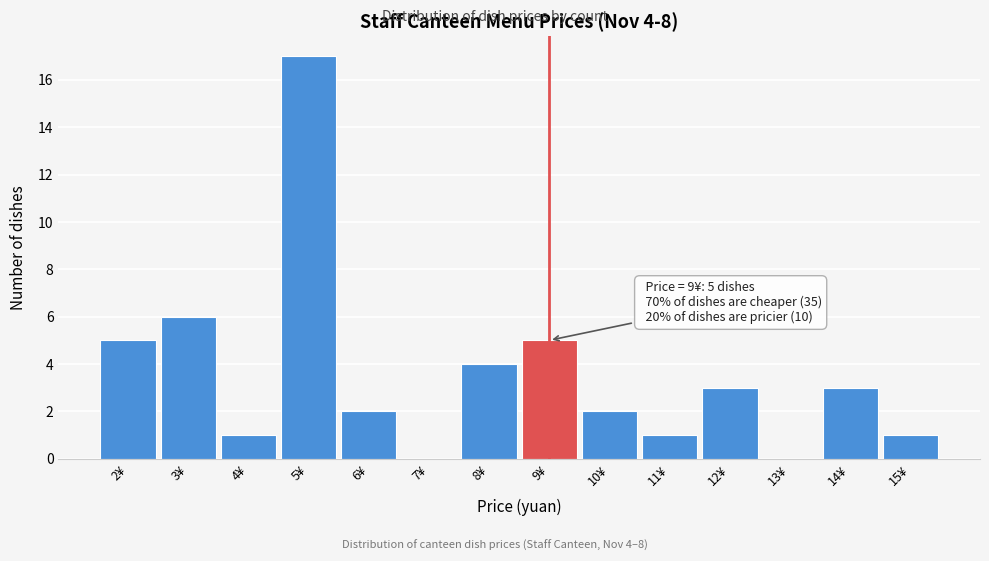

Which range on the x-axis has the tallest bar?

4.5 to 5.5